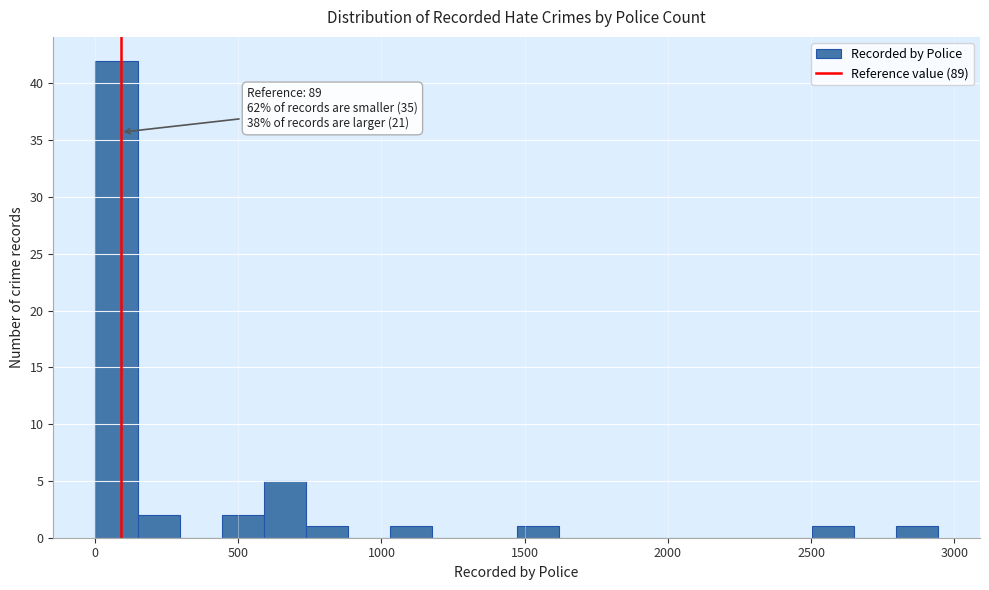

Around what value on the x-axis is the tallest bar? Give the approximate position of its centre, as read against the axis.

50